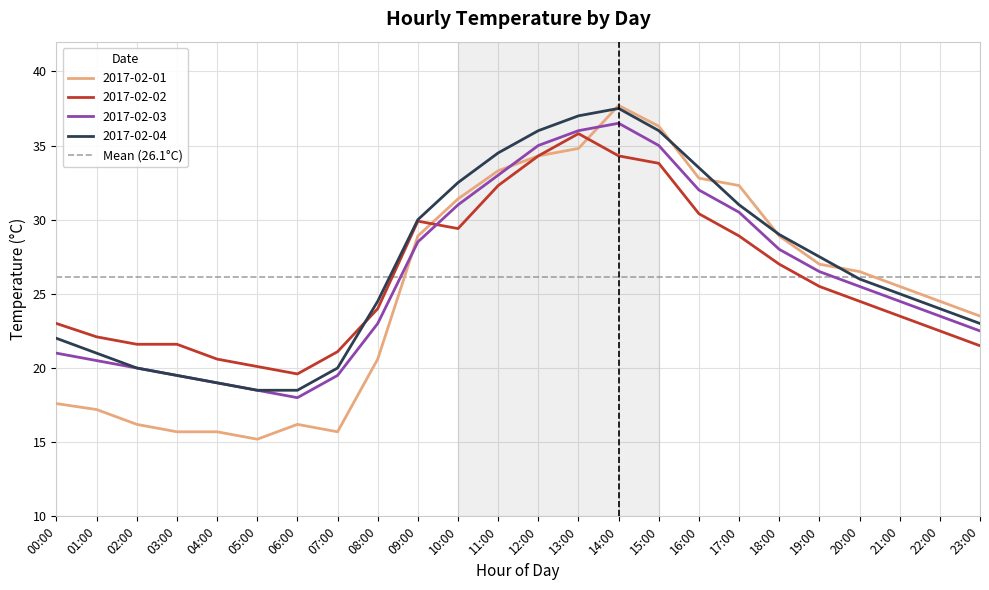

True or false: 2017-02-04 has more than 1 interior local peaks.

False